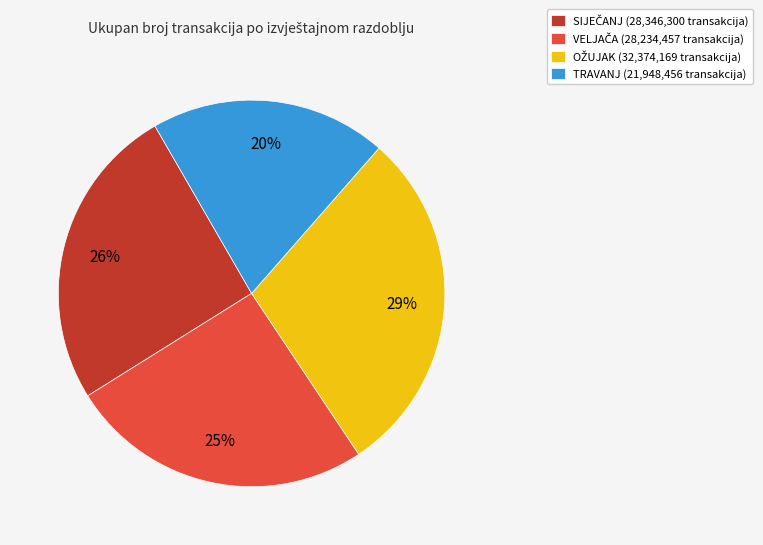

Does any single category account for the majority?

No